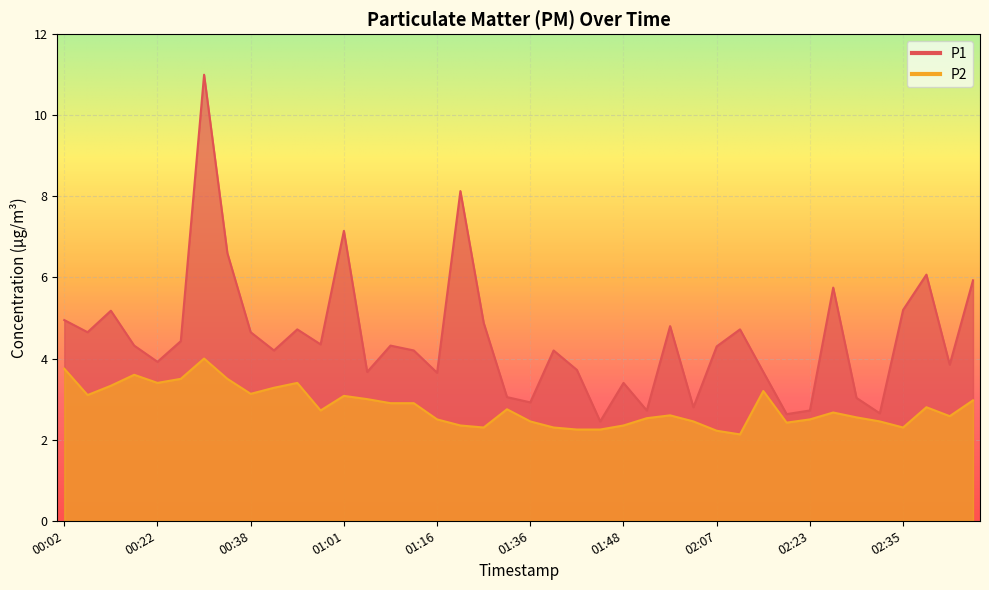

True or false: P2 has more than 0 points higher than both neighbors.

True